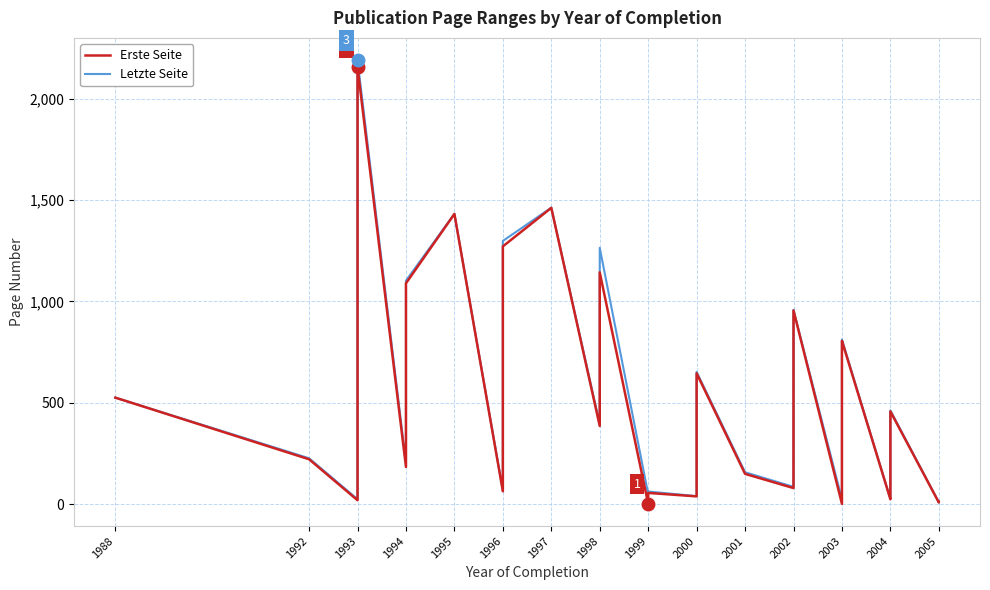

True or false: Letzte Seite has a value of 559 at 2002.

False